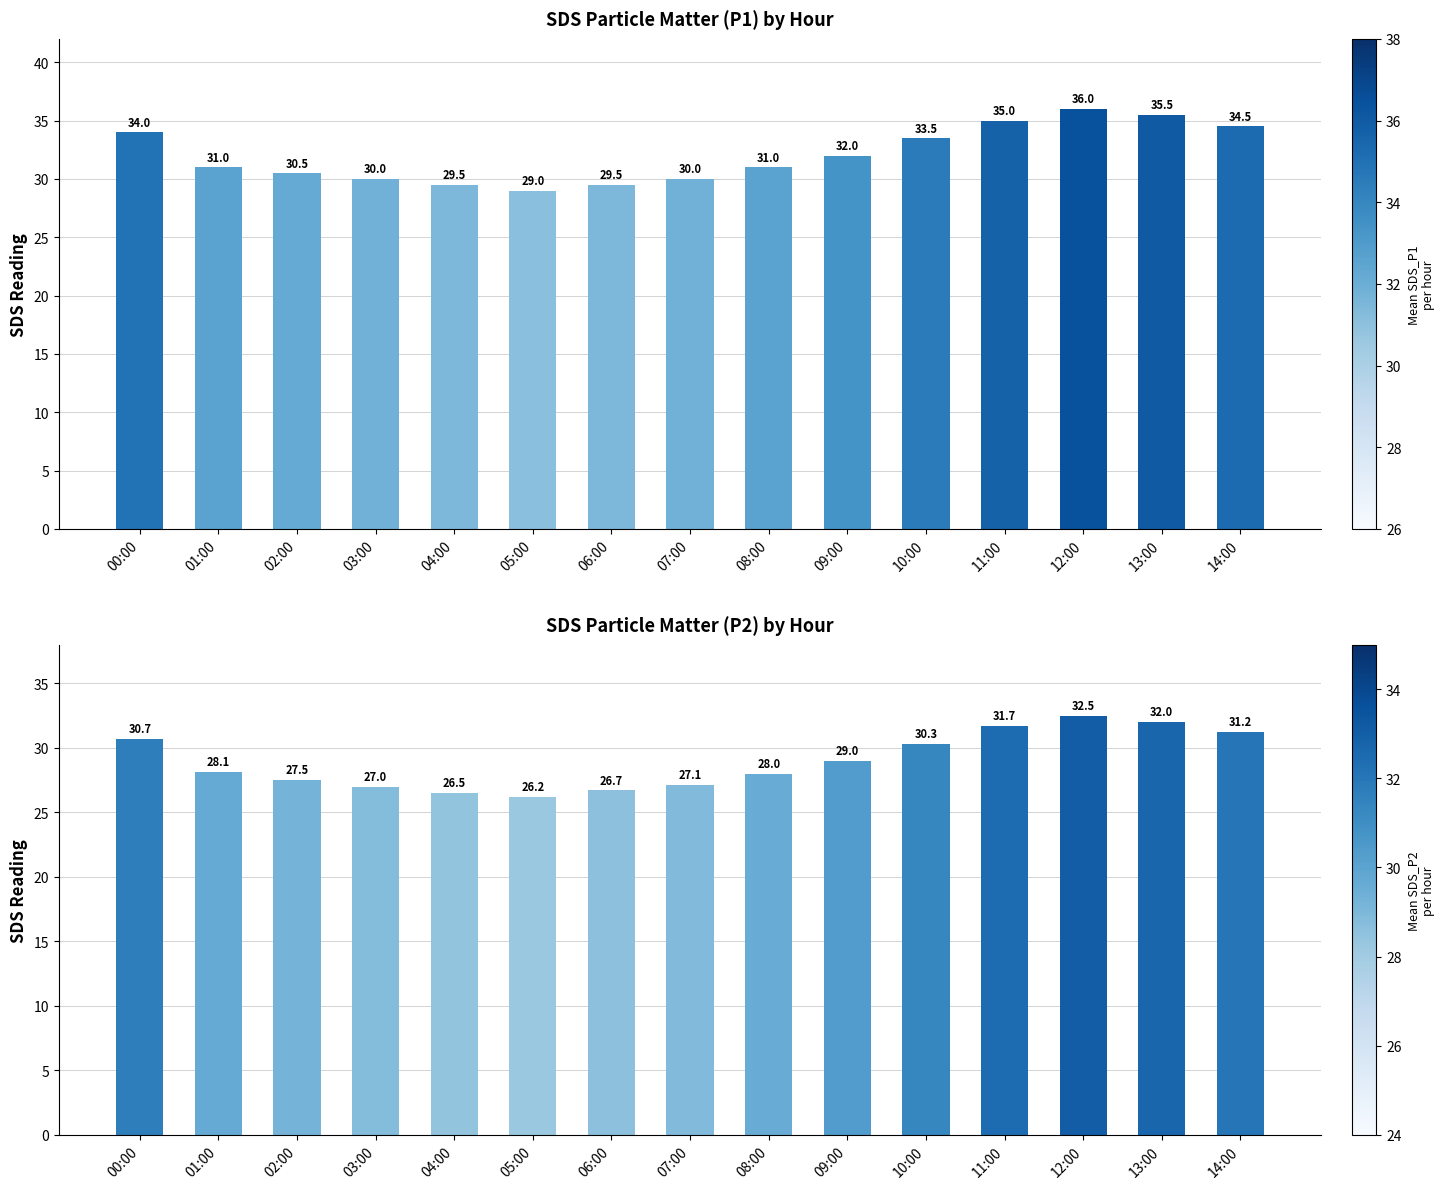

What is the minimum value for SDS_P2?

26.2